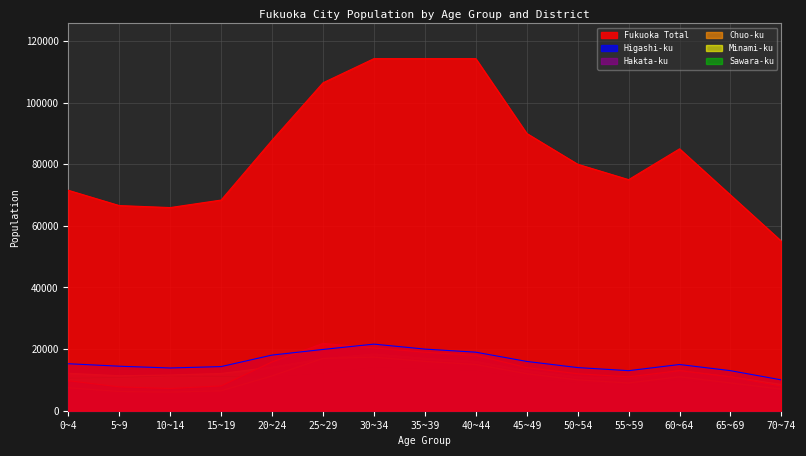

True or false: Hakata-ku has a value of 10844 at 5~9.

False